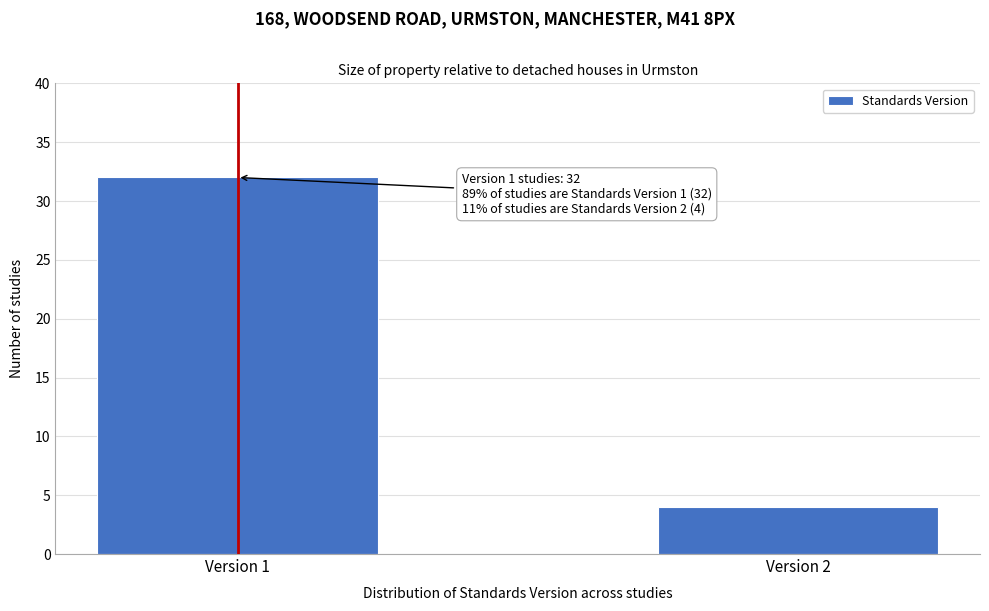

Reading left to right, list all the values displayed in this chart.

Version 1=32	Version 2=4